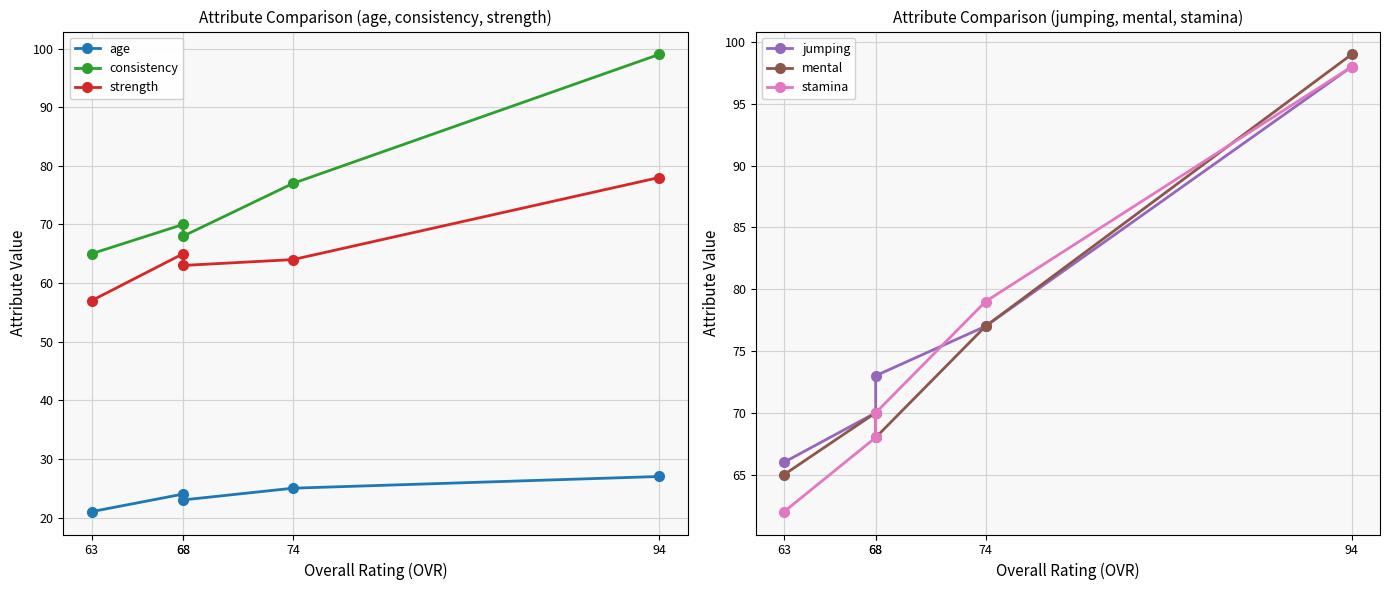

At which category is the sum across all series the highest?

94